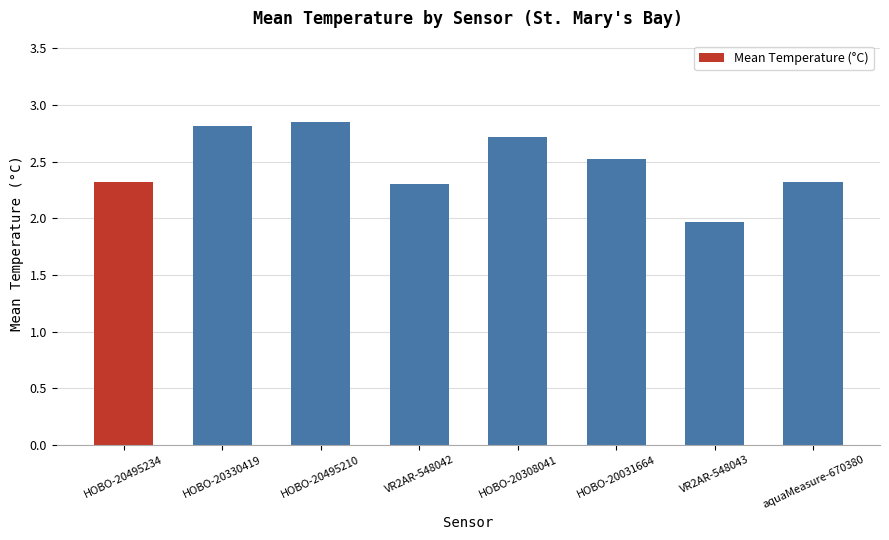

What is the change in value from HOBO-20330419 to VR2AR-548042?

-0.5